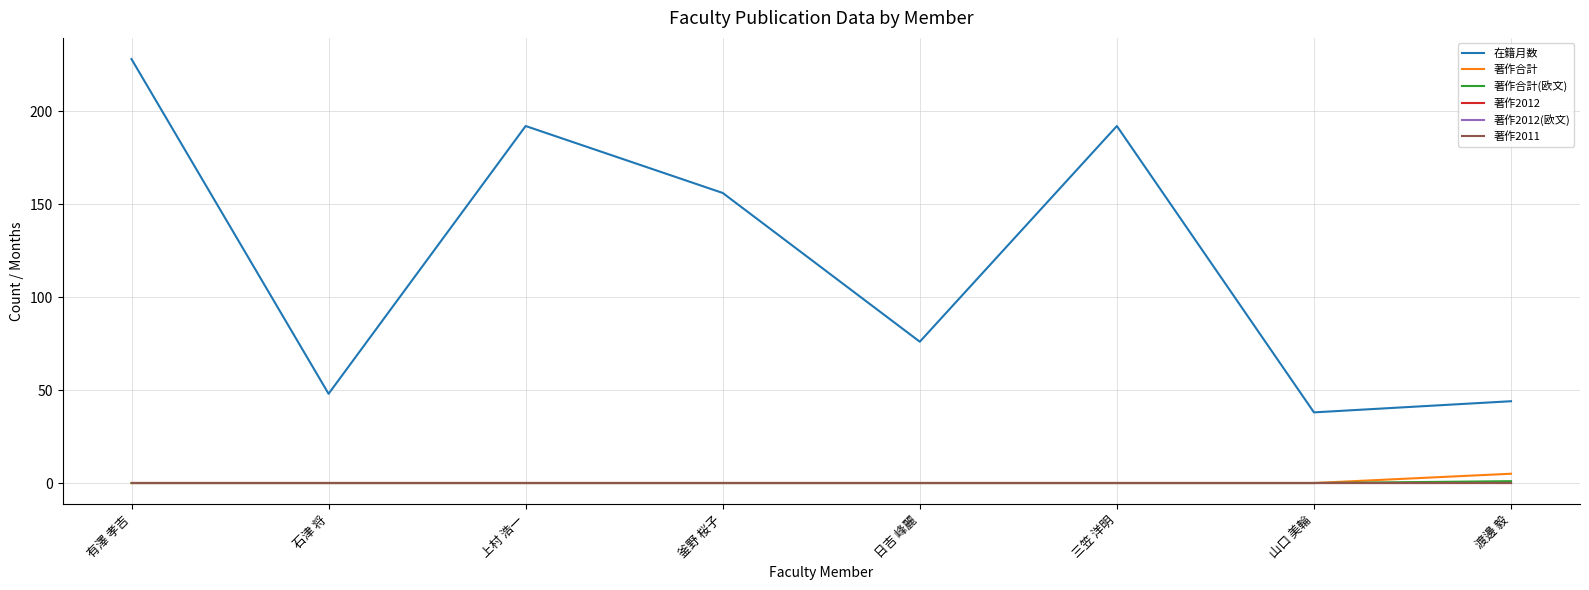

True or false: 著作合計 has a value of 0 at 石津 将.

True